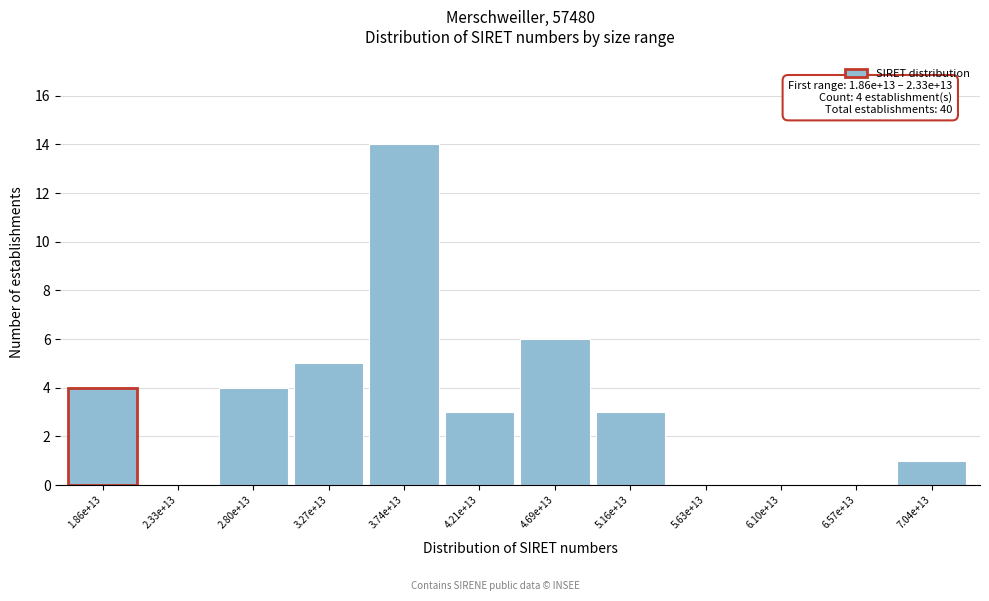

Reading right to left, what are all the values shown in this chart?

7.04e+13=1	6.57e+13=0	6.10e+13=0	5.63e+13=0	5.16e+13=3	4.69e+13=6	4.21e+13=3	3.74e+13=14	3.27e+13=5	2.80e+13=4	2.33e+13=0	1.86e+13=4